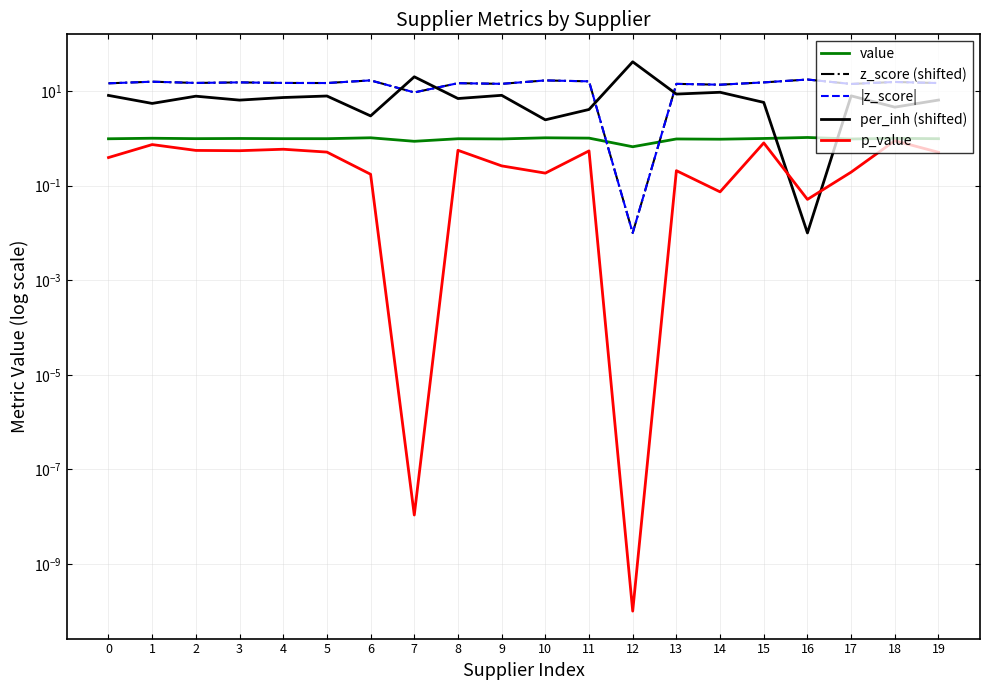

List the series in order of their peak value, highest first.

per_inh (shifted), z_score (shifted), |z_score|, value, p_value